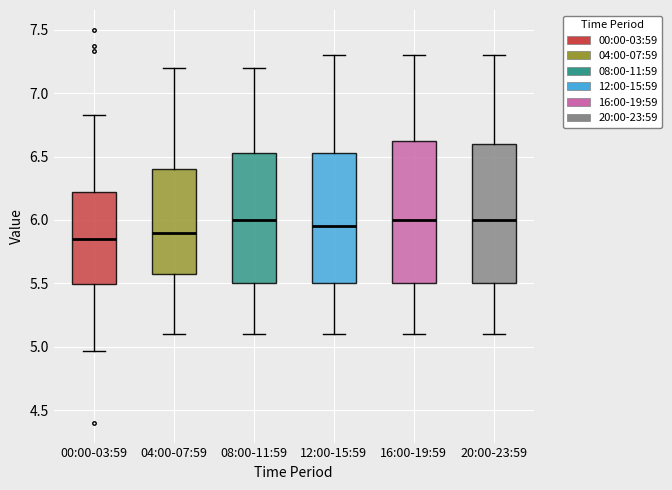

Where does the lower whisker of the box for 20:00-23:59 end on the y-axis? The values are not printed on the chart, so give them approximately, as read against the axis.

5.10